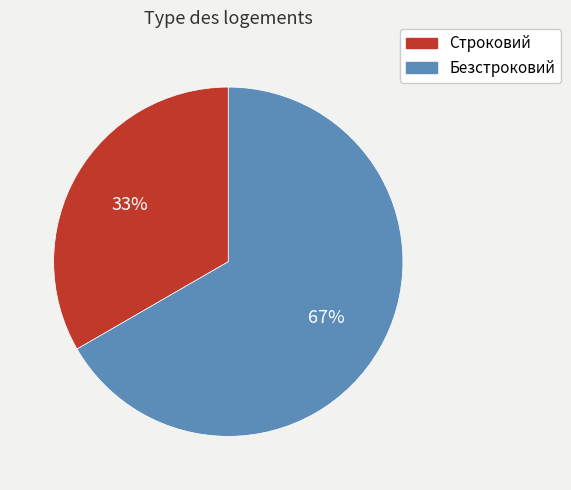

Is it true that Безстроковий is 67% of the pie?

True